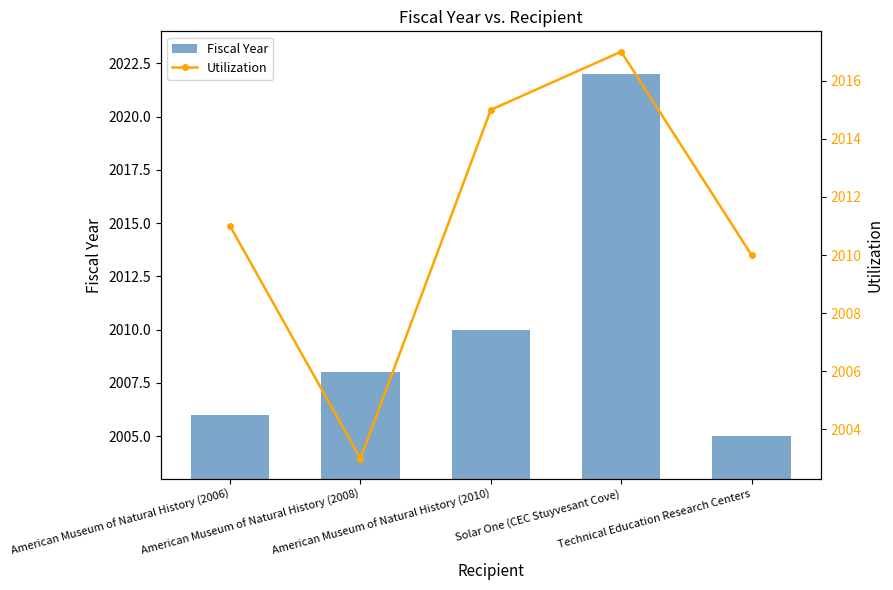

What is the difference between the Utilization values at Technical Education Research Centers and American Museum of Natural History (2006)?

1